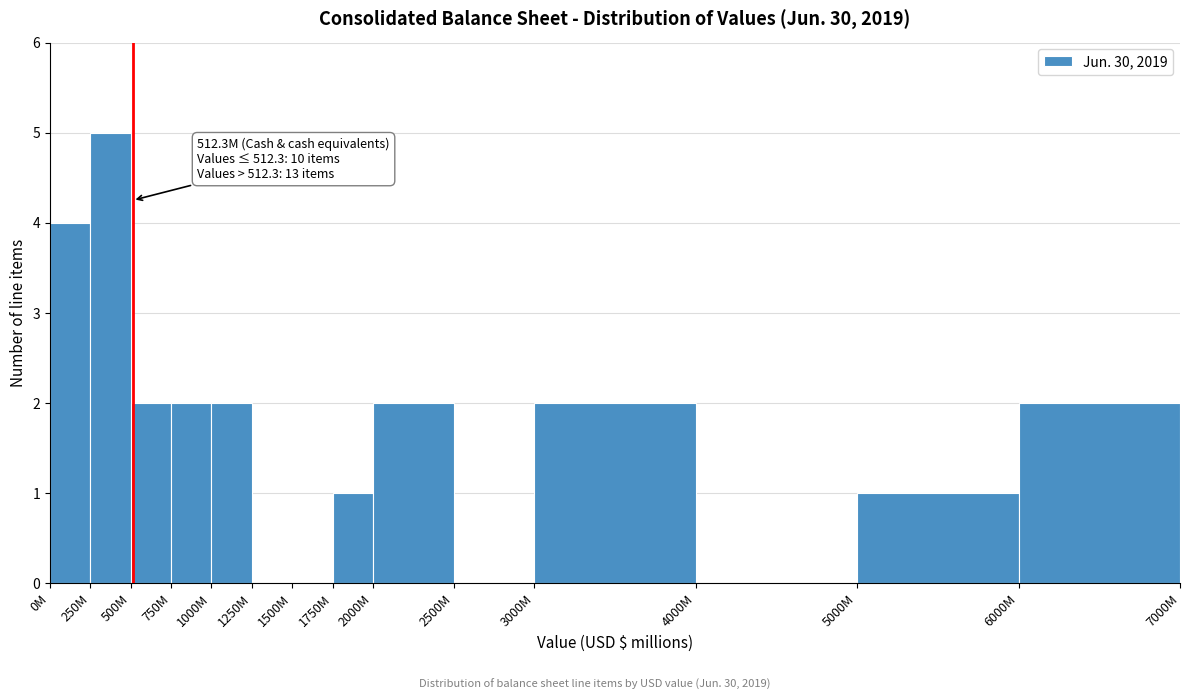

Reading left to right, list all the values displayed in this chart.

0M=4	250M=5	500M=2	750M=2	1000M=2	1250M=0	1500M=0	1750M=1	2000M=2	2500M=0	3000M=2	4000M=0	5000M=1	6000M=2